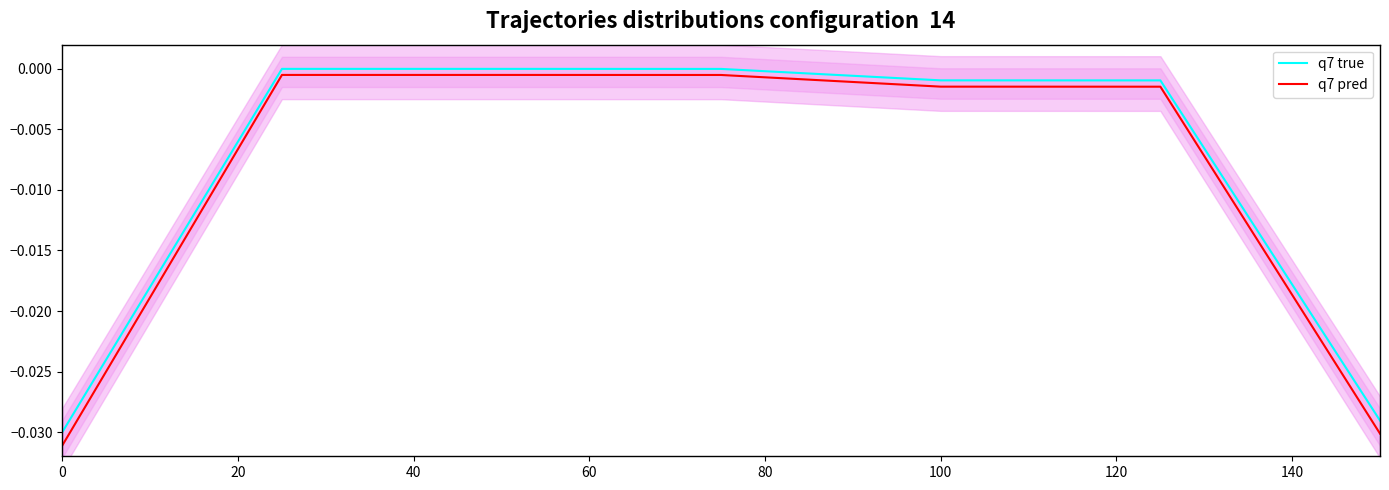

Reading left to right, transcribe all the data shown in this chart.

q7 true: -0.0	-0.0	-0.0	-0.0	-0.0	-0.0	-0.0
q7 pred: -0.0	-0.0	-0.0	-0.0	-0.0	-0.0	-0.0